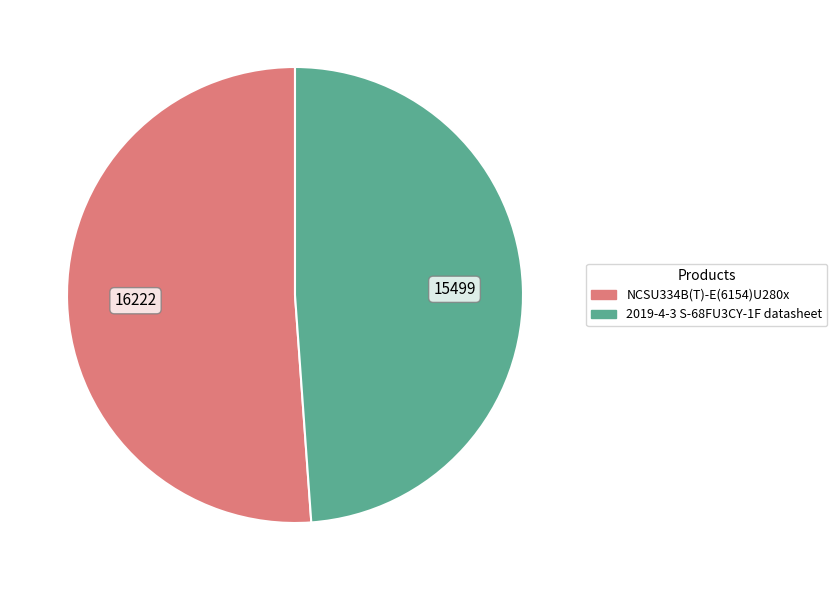

Rank the categories by value from lowest to highest.

2019-4-3 S-68FU3CY-1F datasheet, NCSU334B(T)-E(6154)U280x